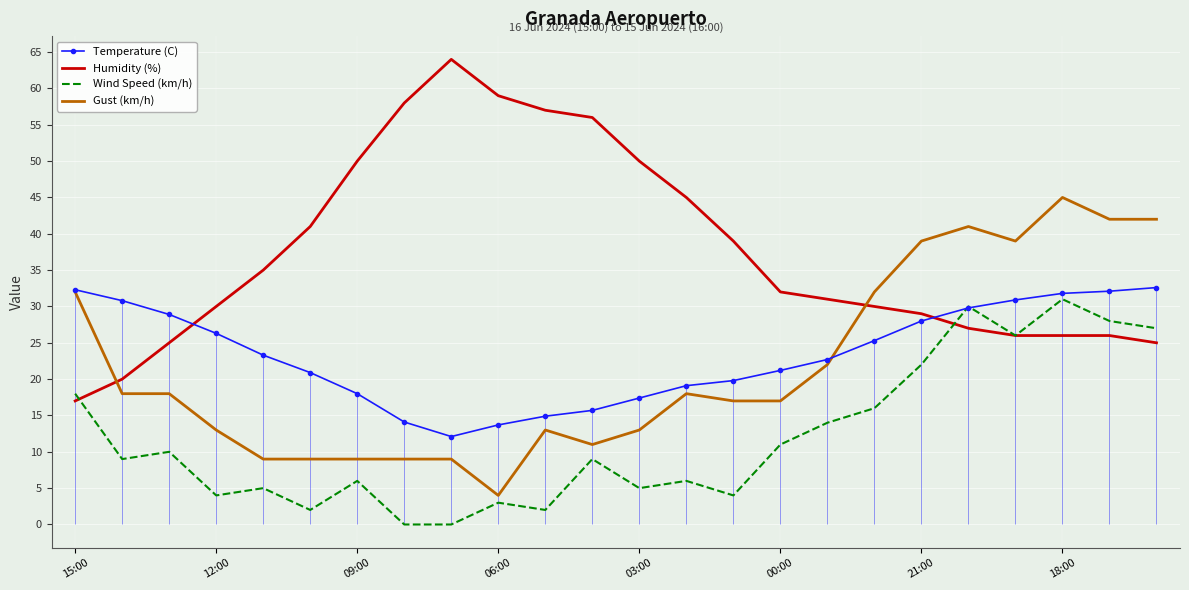

Is this an area chart (filled region under the line)?

No